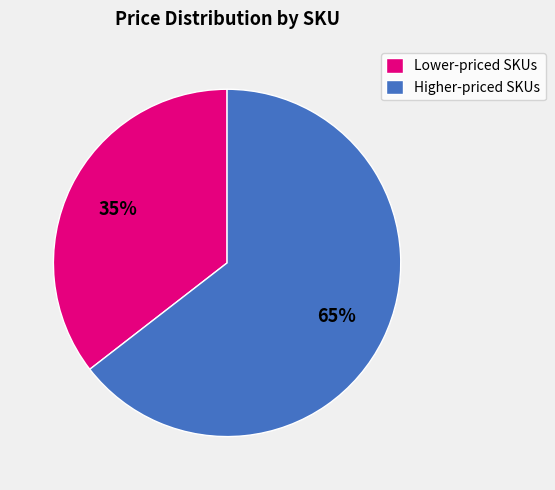

What percentage is the Higher-priced SKUs slice, to the nearest percent?

65%